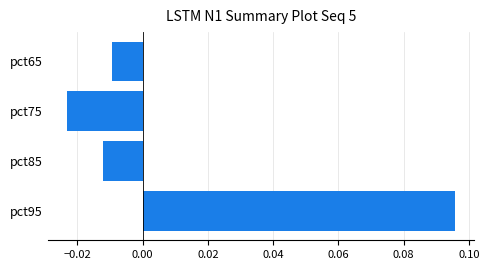

True or false: the data shows 0.0 at pct95.

False